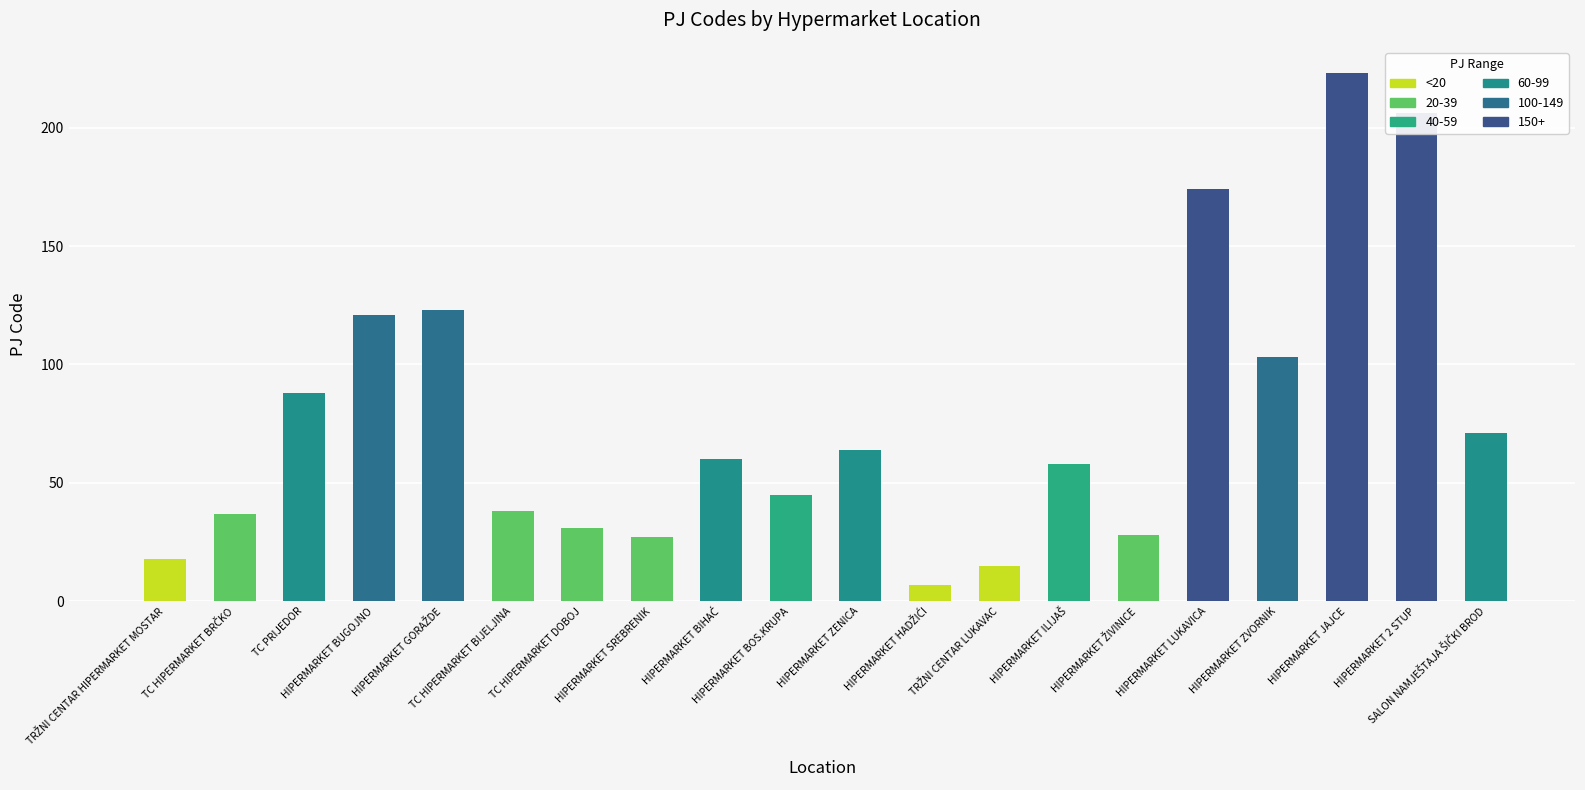

List the labels in order of value, smallest first.

HIPERMARKET HADŽIĆI, TRŽNI CENTAR LUKAVAC, TRŽNI CENTAR HIPERMARKET MOSTAR, HIPERMARKET SREBRENIK, HIPERMARKET ŽIVINICE, TC HIPERMARKET DOBOJ, TC HIPERMARKET BRČKO, TC HIPERMARKET BIJELJINA, HIPERMARKET BOS.KRUPA, HIPERMARKET ILIJAŠ, HIPERMARKET BIHAĆ, HIPERMARKET ZENICA, SALON NAMJEŠTAJA ŠIČKI BROD, TC PRIJEDOR, HIPERMARKET ZVORNIK, HIPERMARKET BUGOJNO, HIPERMARKET GORAŽDE, HIPERMARKET LUKAVICA, HIPERMARKET 2 STUP, HIPERMARKET JAJCE